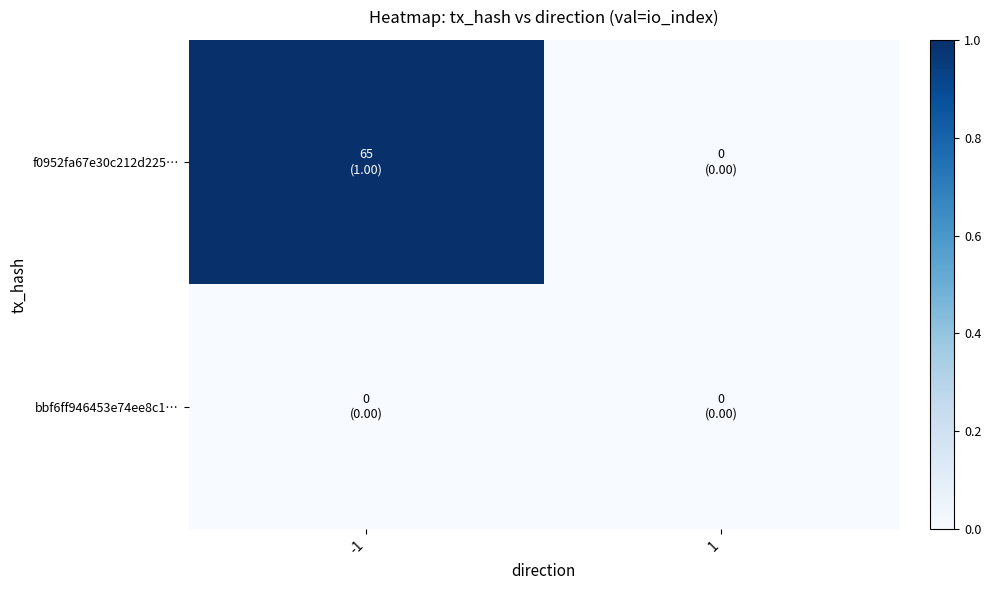

Which series has the widest spread of values?

f0952fa67e30c212d225…